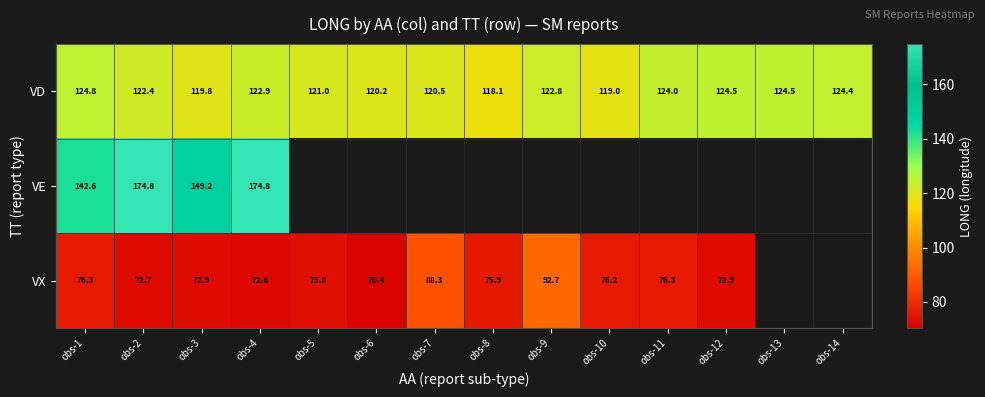

Is it true that VD equals 212.5 at obs-2?

False